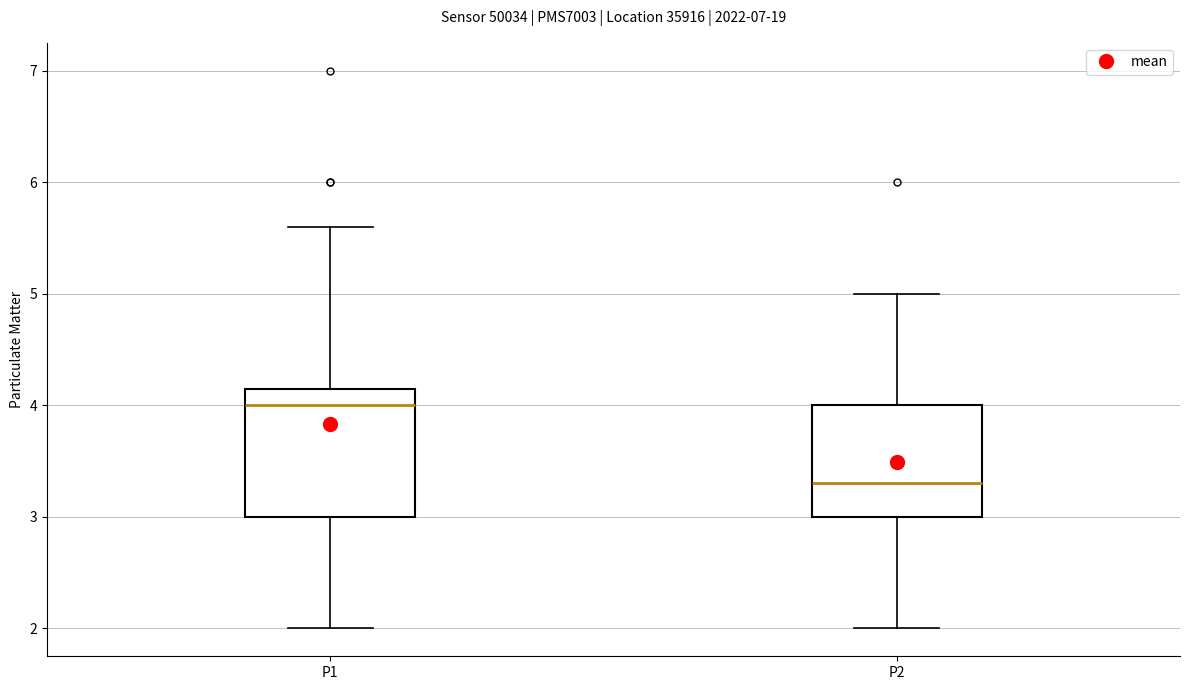

Where is the lower edge of the box for P2 on the y-axis? The values are not printed on the chart, so give them approximately, as read against the axis.

3.0